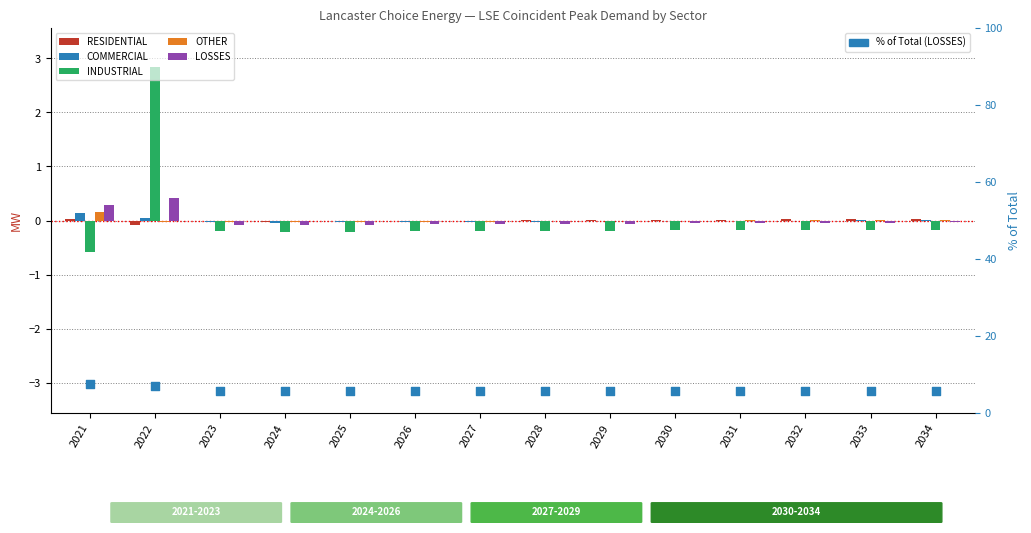

Is the value of RESIDENTIAL at 2026 greater than the value of OTHER at 2033?

No